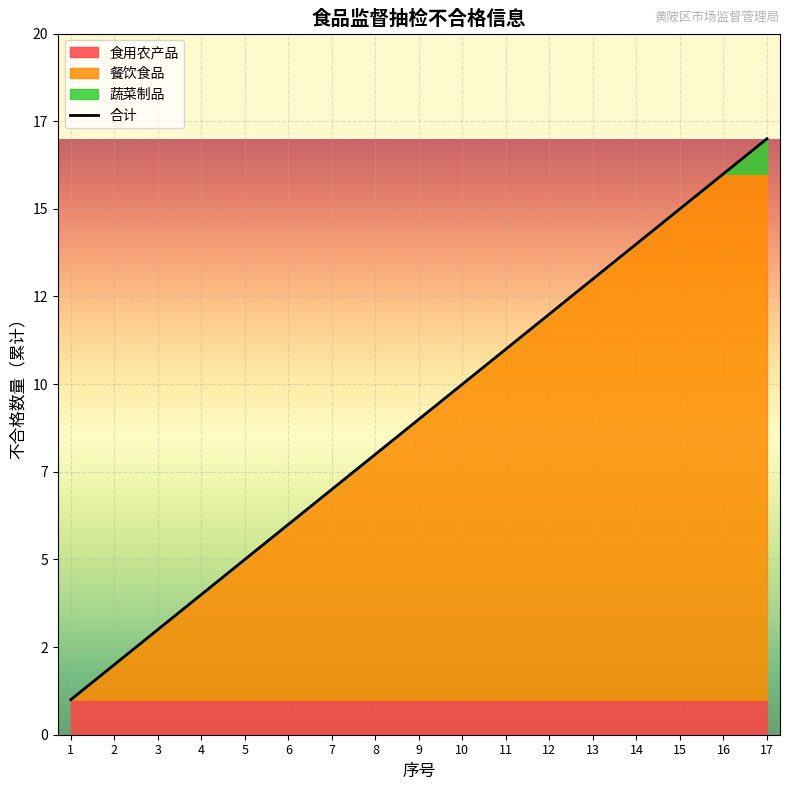

How many lines are shown in the chart?

1